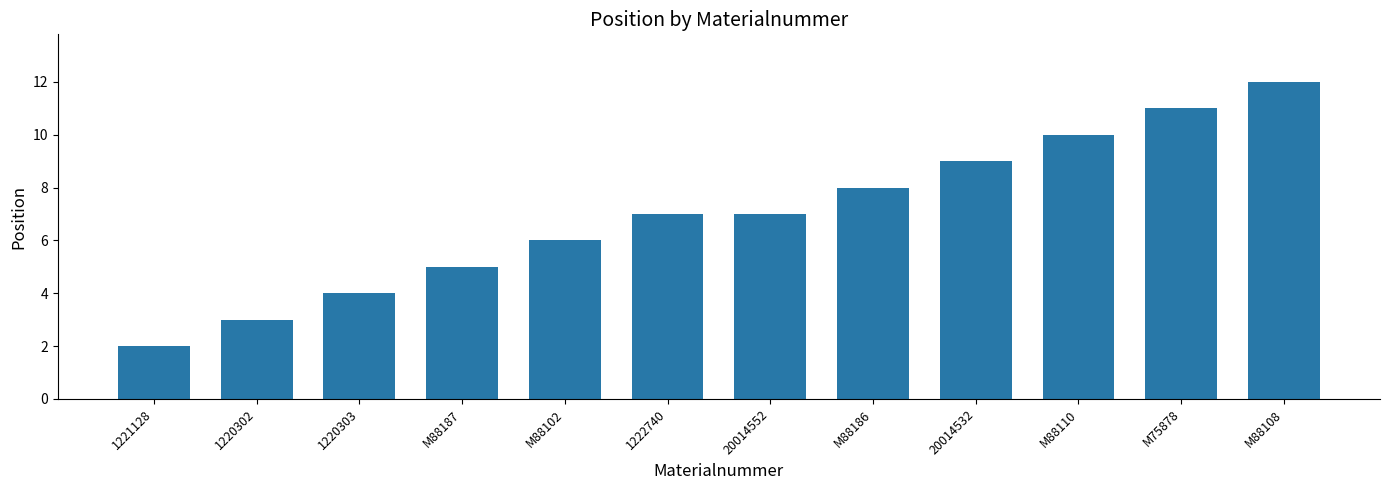

How many bars are there in total?

12